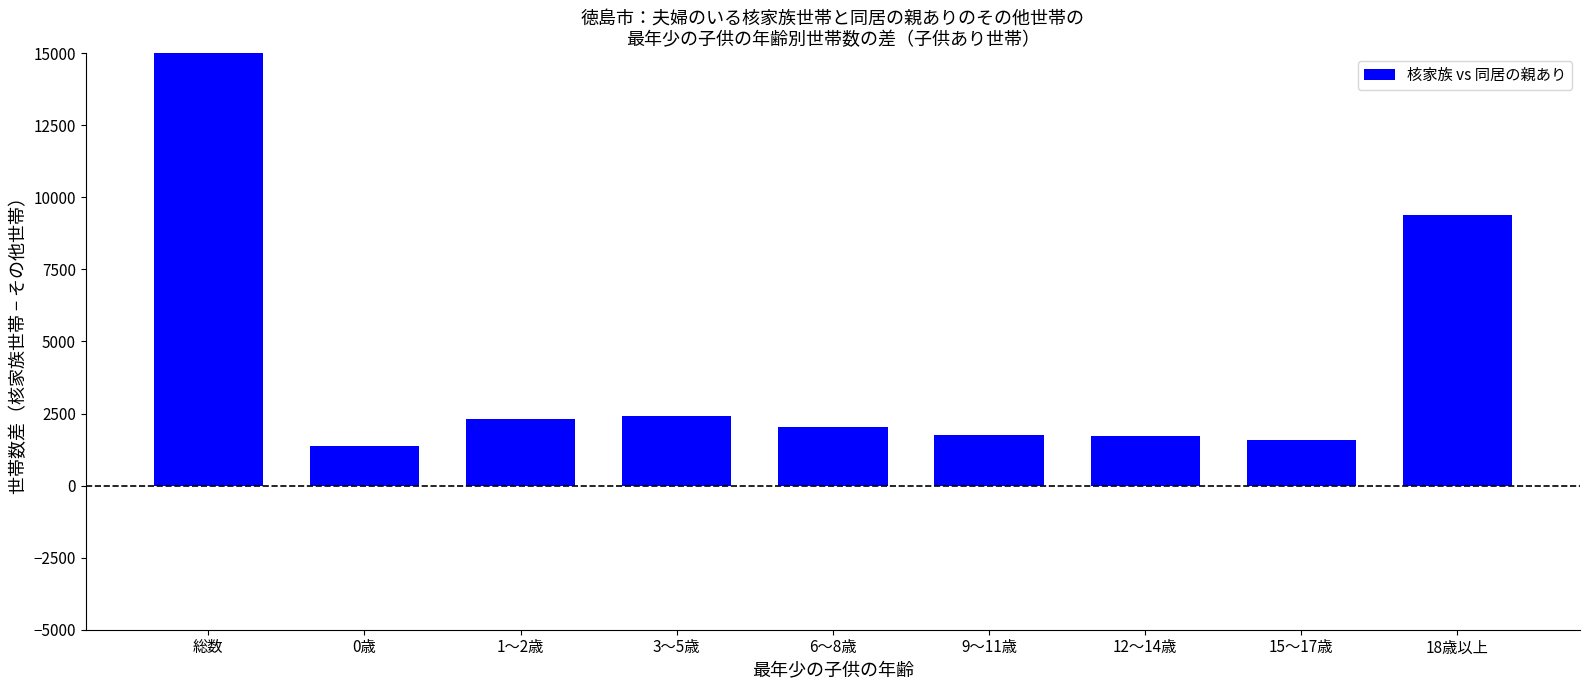

Count the number of categories in the chart.

9